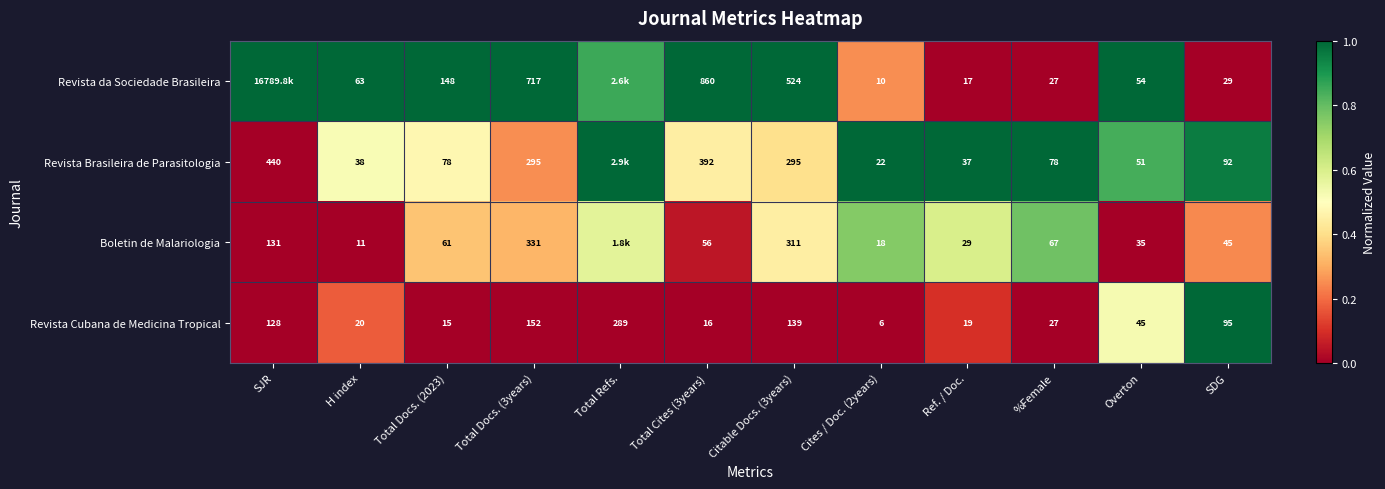

Is the value of Boletin de Malariologia at Cites / Doc. (2years) greater than the value of Revista Brasileira de Parasitologia at SDG?

No